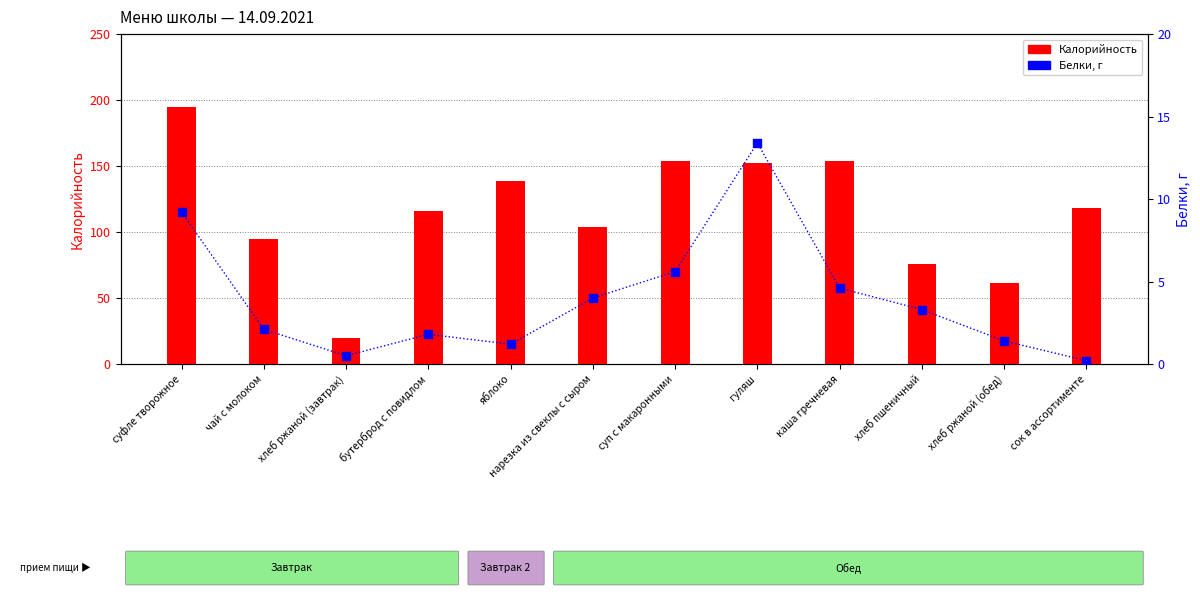

At how many categories does at least one series exceed 43?

11